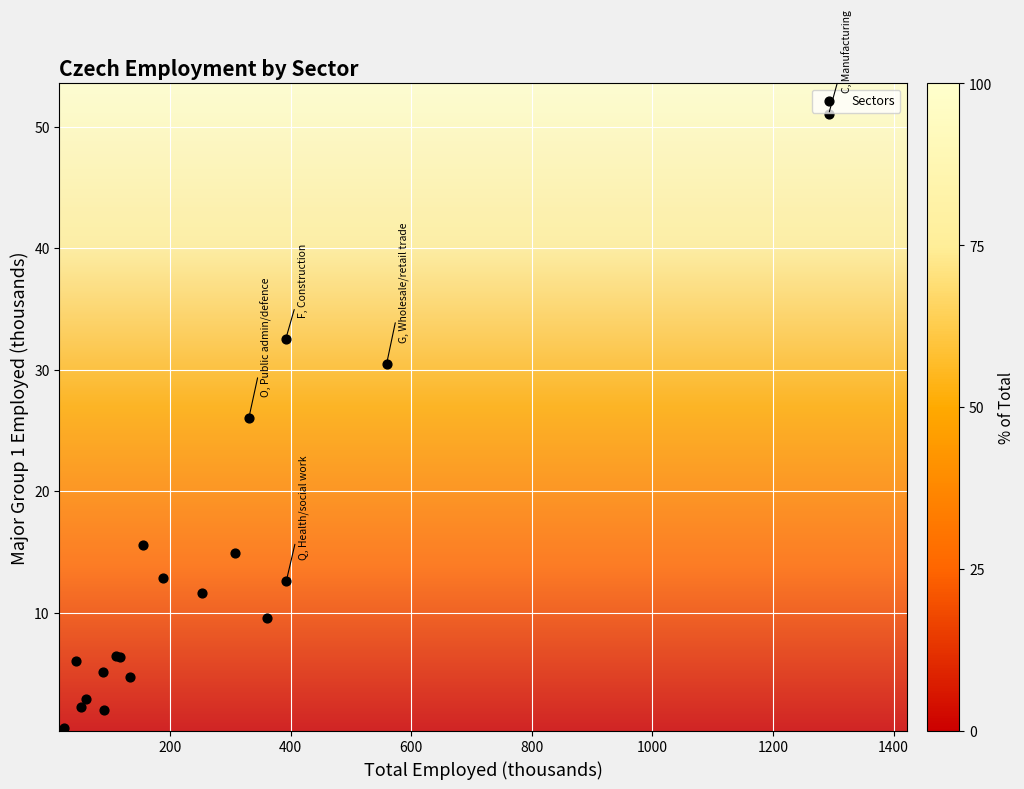

What Y value in the scatter plot is closest to 25?

26.0